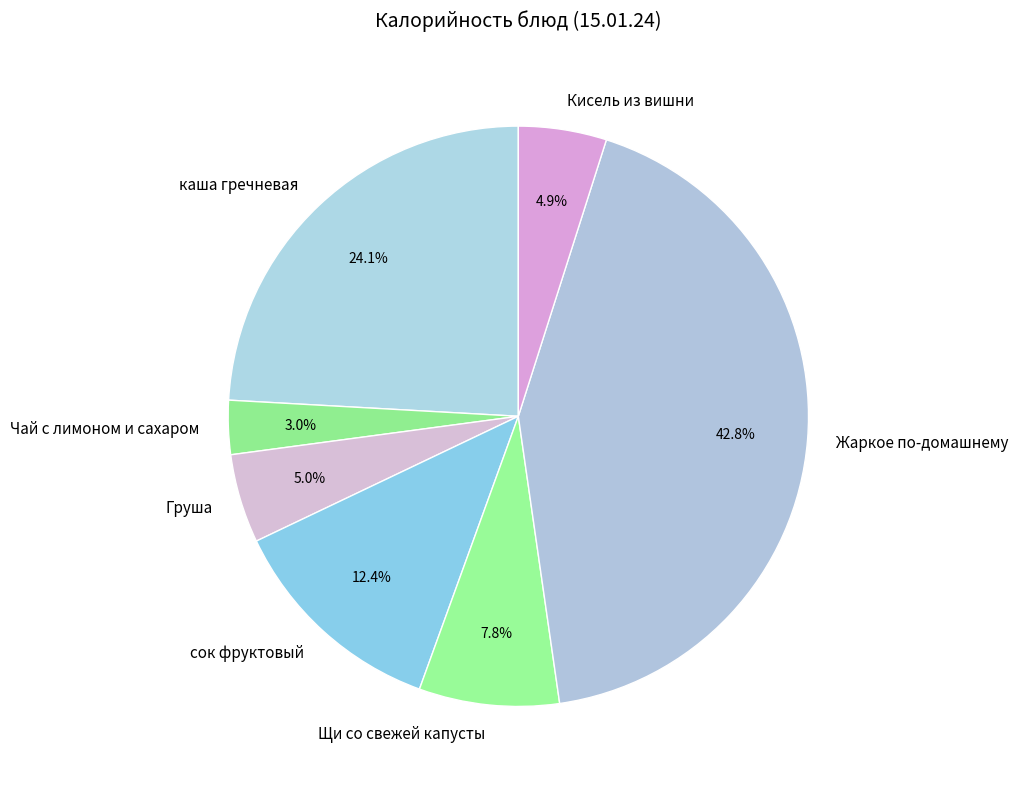

Do сок фруктовый and Жаркое по-домашнему together represent more than half of the pie?

Yes